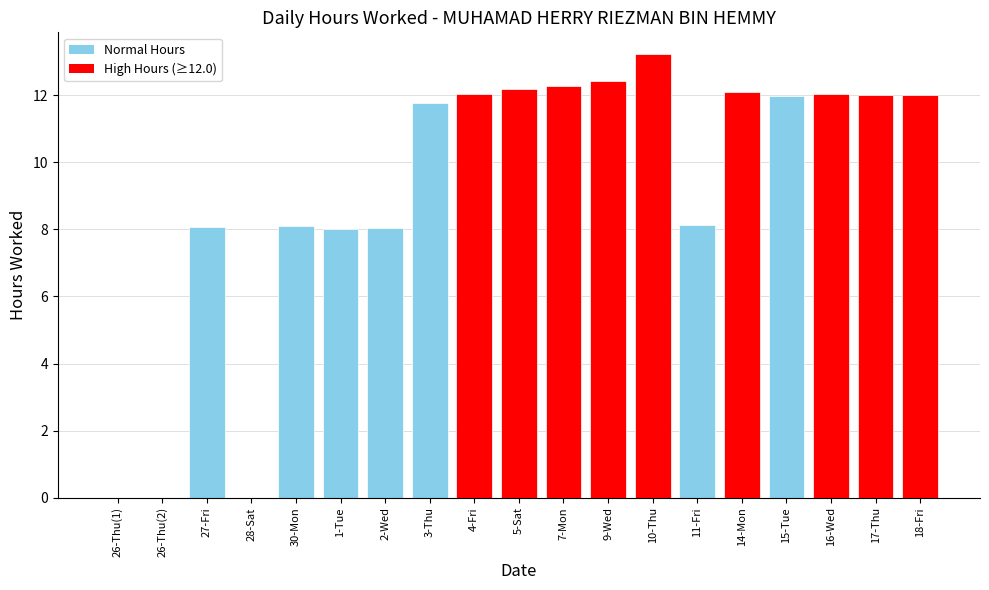

What is the maximum value shown in the chart?

13.2